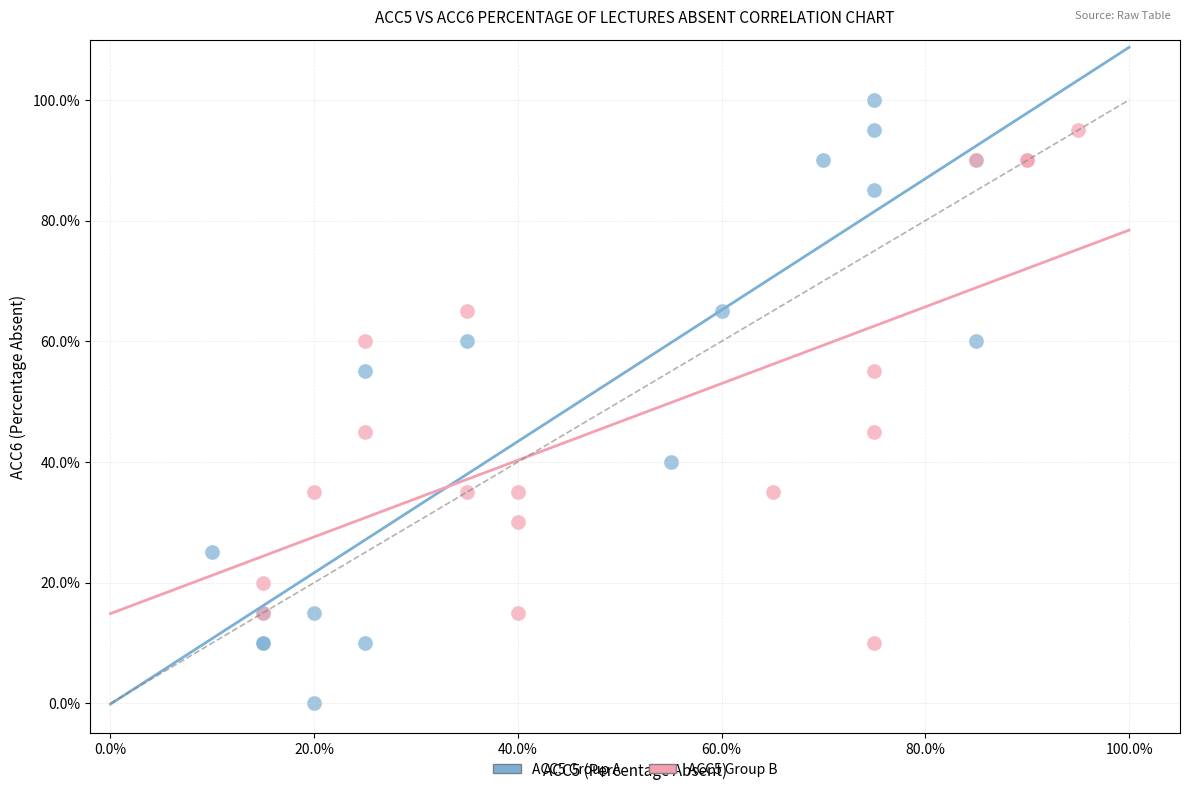

What are all the series names shown in the legend?

ACC5 Group A, ACC5 Group B